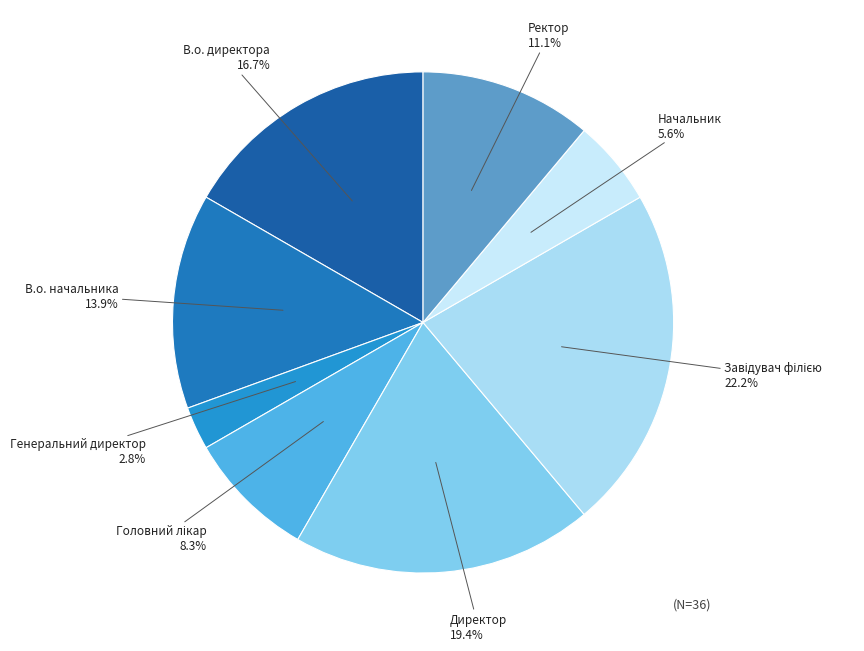

Rank the categories by value from highest to lowest.

Завідувач філією, Директор, В.о. директора, В.о. начальника, Ректор, Головний лікар, Начальник, Генеральний директор